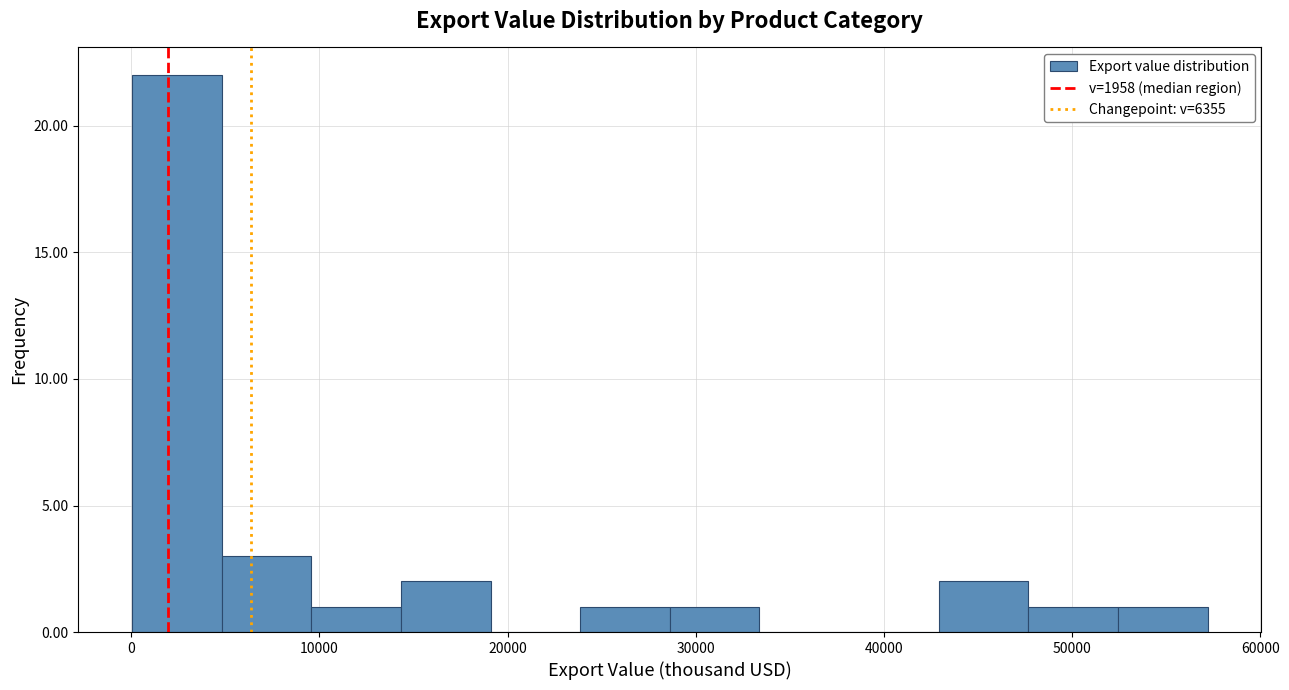

Reading left to right, transcribe this chart: for each bar, give the range it covers on the x-axis and its height. Neither the bar edges nor the heights are printed on the chart, so give them approximately, as read against the axes.

0 to 5000: 22
5000 to 10000: 3
10000 to 14000: 1
14000 to 19000: 2
19000 to 24000: 0
24000 to 29000: 1
29000 to 33000: 1
33000 to 38000: 0
38000 to 43000: 0
43000 to 48000: 2
48000 to 52000: 1
52000 to 57000: 1